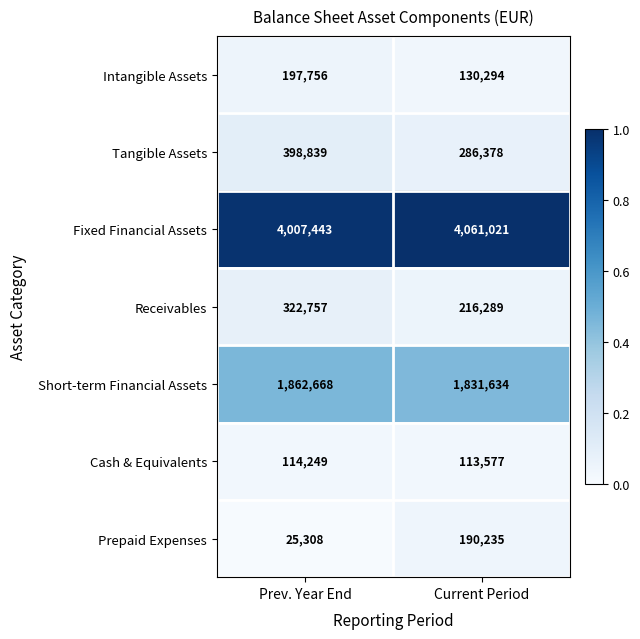

Which series has the largest total across all categories?

Fixed Financial Assets